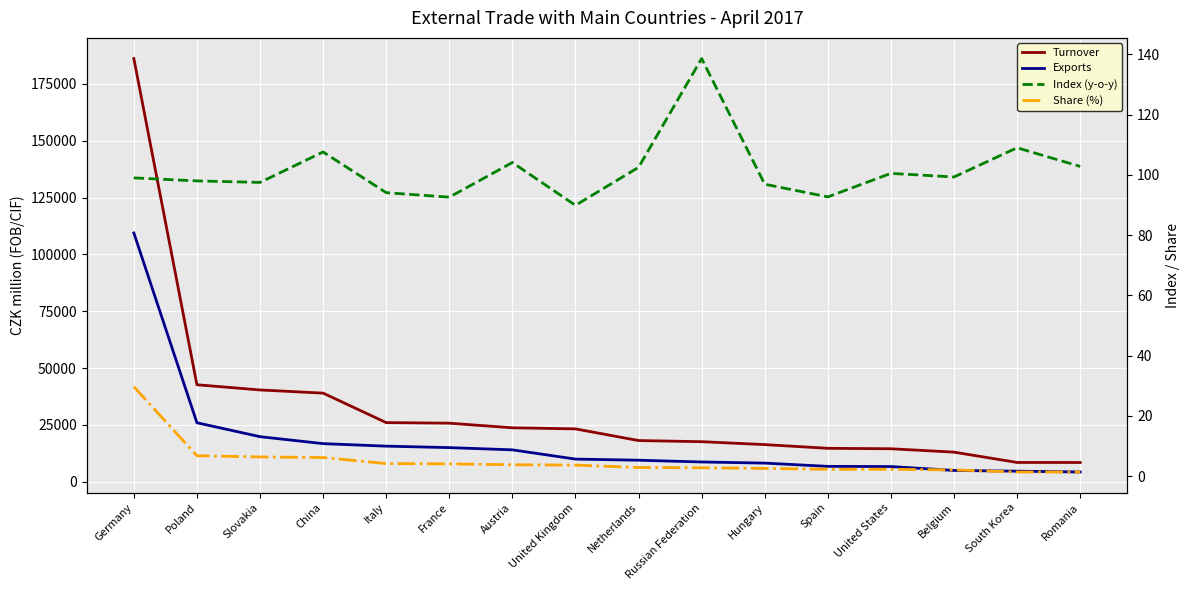

What is the value of the Turnover point at the 9th from the left?

18111.0